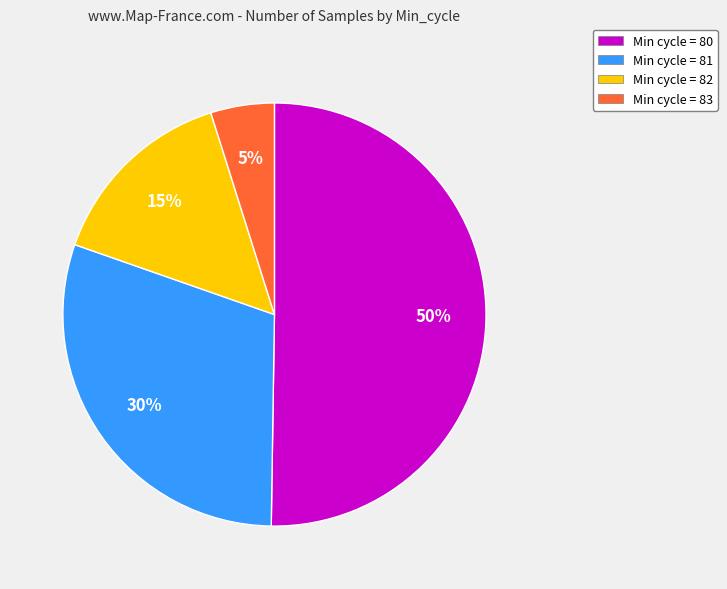

To the nearest percent, what is the difference between the largest and smallest slice percentages?

45%